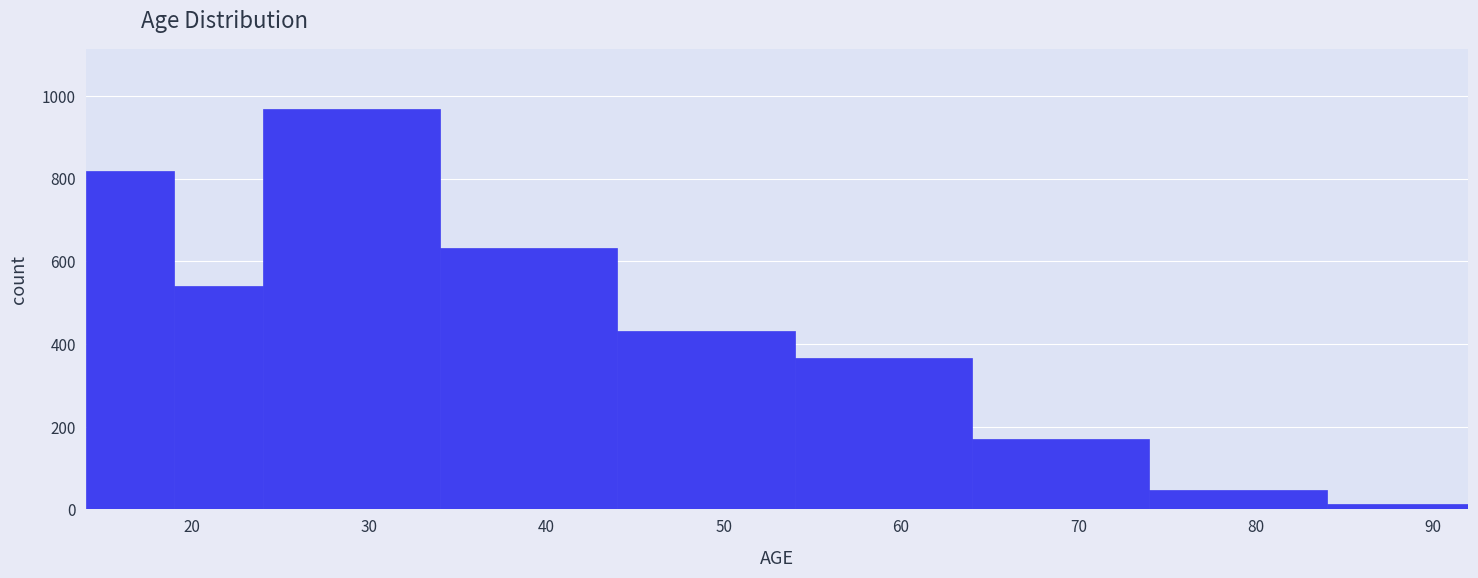

Reading left to right, list every bar in this chart as the range it spans on the x-axis followed by its height. The values are not printed on the chart, so give them approximately, as read against the axis.

14 to 19: 820
19 to 24: 540
24 to 34: 960
34 to 44: 640
44 to 54: 440
54 to 64: 360
64 to 74: 180
74 to 84: 40
84 to 92: under 20